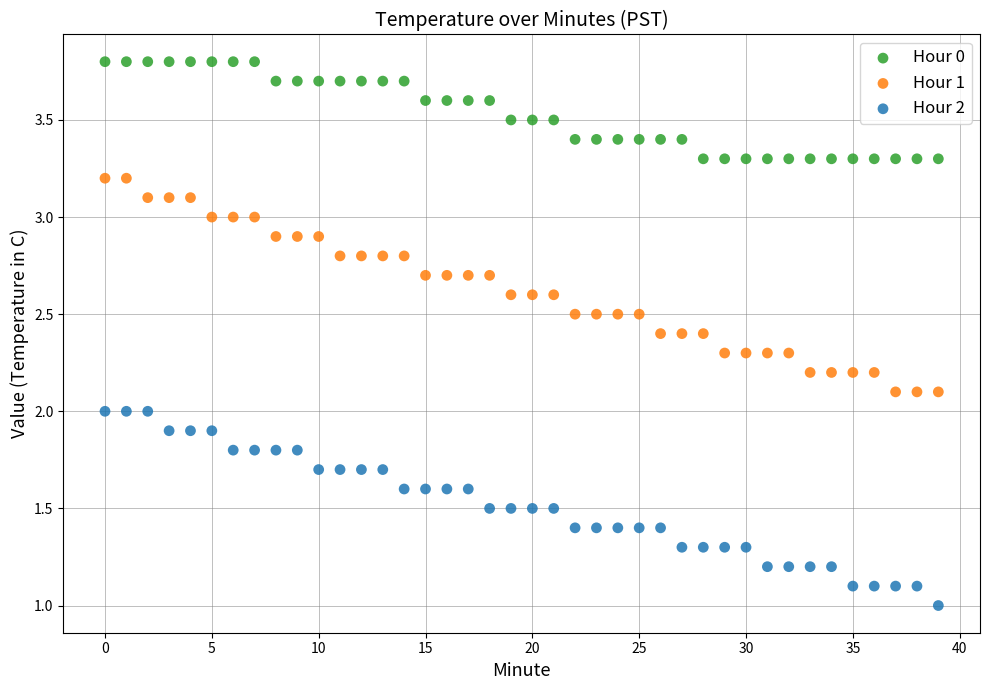

What are all the series names shown in the legend?

Hour 0, Hour 1, Hour 2